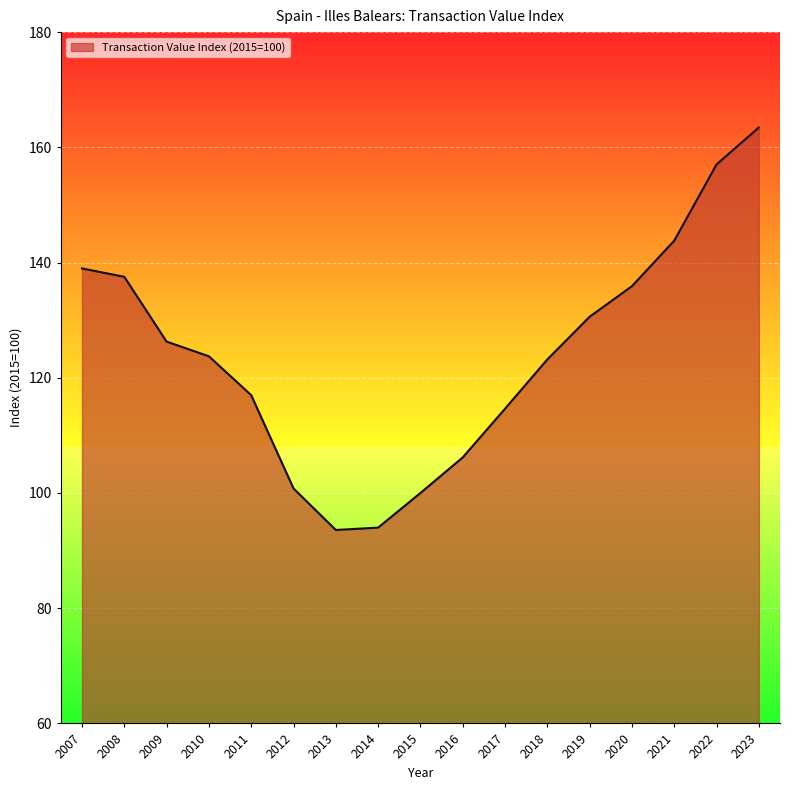

The chart shows a value of 81.2 at 2009. True or false?

False